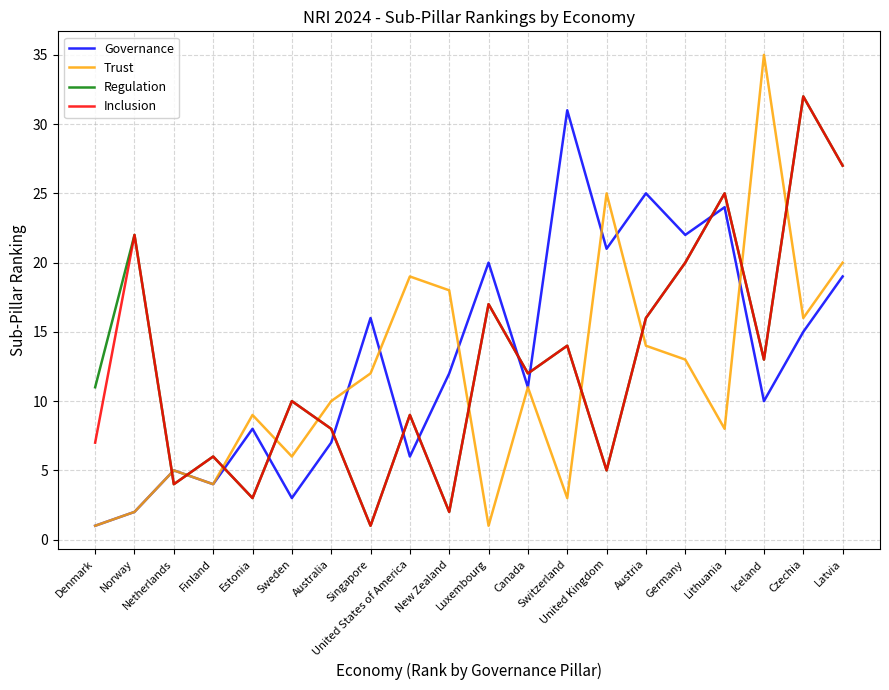

What is the sum of all Trust values?

232